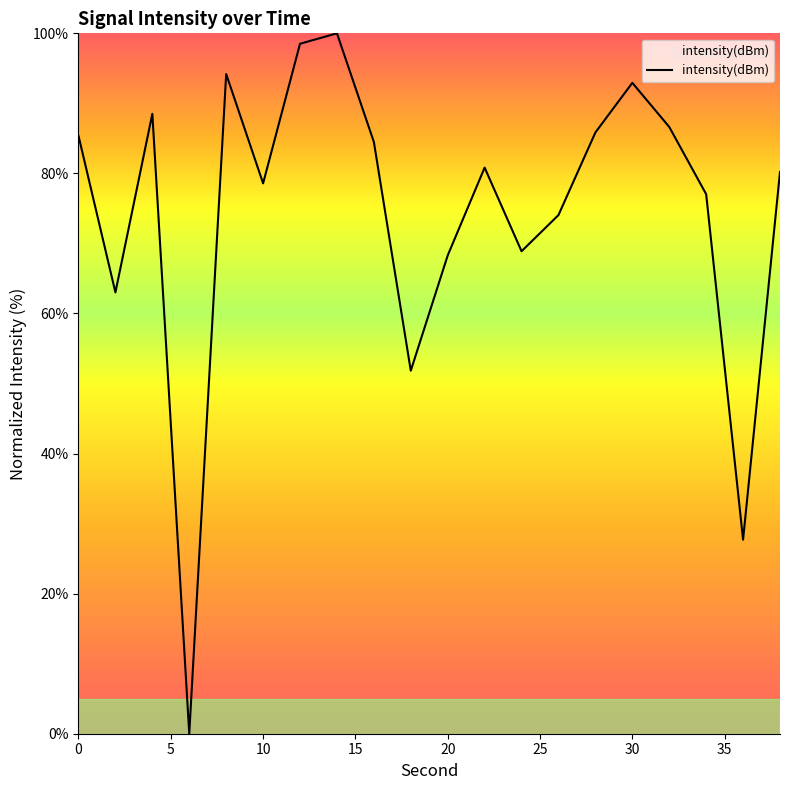

What is the difference between the maximum and minimum values?

100.0